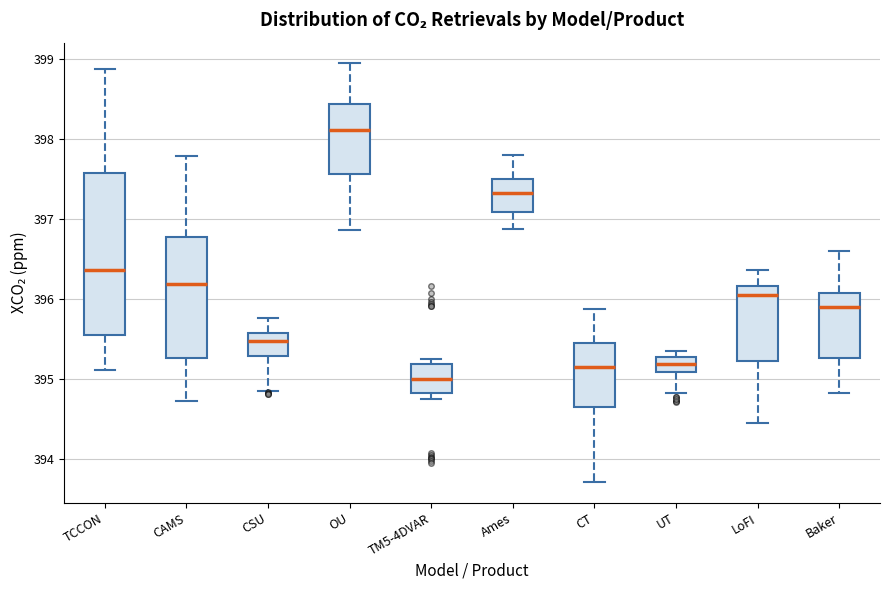

Reading left to right, transcribe this box plot: for each box, give where its median line is, the range the box spans, and where its two whiskers end, as read against the y-axis. The values are not printed on the chart, so give them approximately, as read against the axis.

TCCON: median 396.4, box 395.5 to 397.6, whiskers 395.1 to 398.9
CAMS: median 396.2, box 395.3 to 396.8, whiskers 394.7 to 397.8
CSU: median 395.5, box 395.3 to 395.6, whiskers 394.9 to 395.8
OU: median 398.1, box 397.6 to 398.4, whiskers 396.9 to 398.9
TM5-4DVAR: median 395.0, box 394.8 to 395.2, whiskers 394.7 to 395.3
Ames: median 397.3, box 397.1 to 397.5, whiskers 396.9 to 397.8
CT: median 395.1, box 394.6 to 395.4, whiskers 393.7 to 395.9
UT: median 395.2, box 395.1 to 395.3, whiskers 394.8 to 395.3 (just above the box's upper edge)
LoFI: median 396.1, box 395.2 to 396.2, whiskers 394.5 to 396.4
Baker: median 395.9, box 395.3 to 396.1, whiskers 394.8 to 396.6